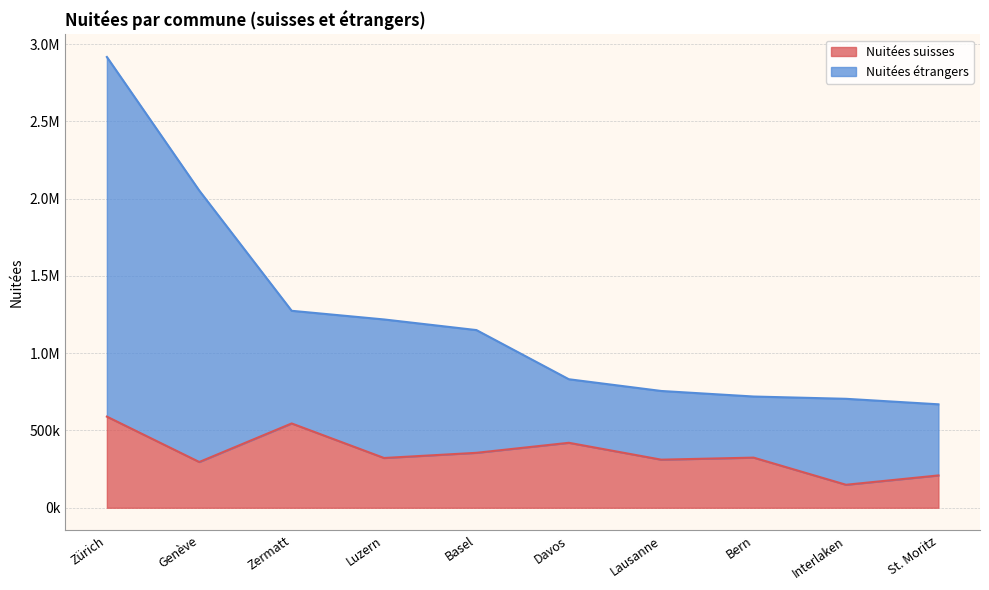

What is the difference between the Nuitées suisses values at Basel and Luzern?

33508